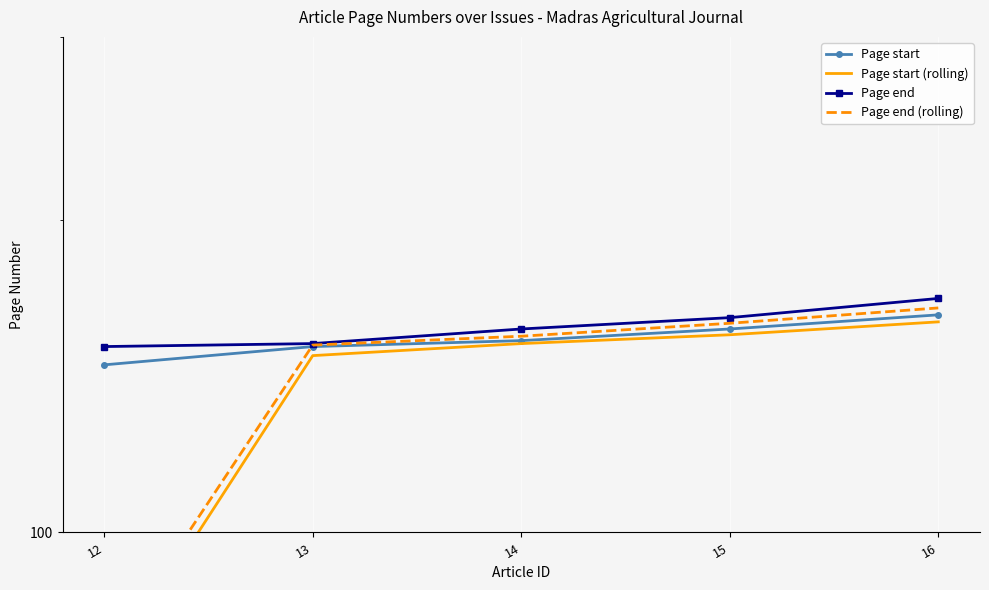

What is the value of the Page start point at the 3rd from the left?

153.0